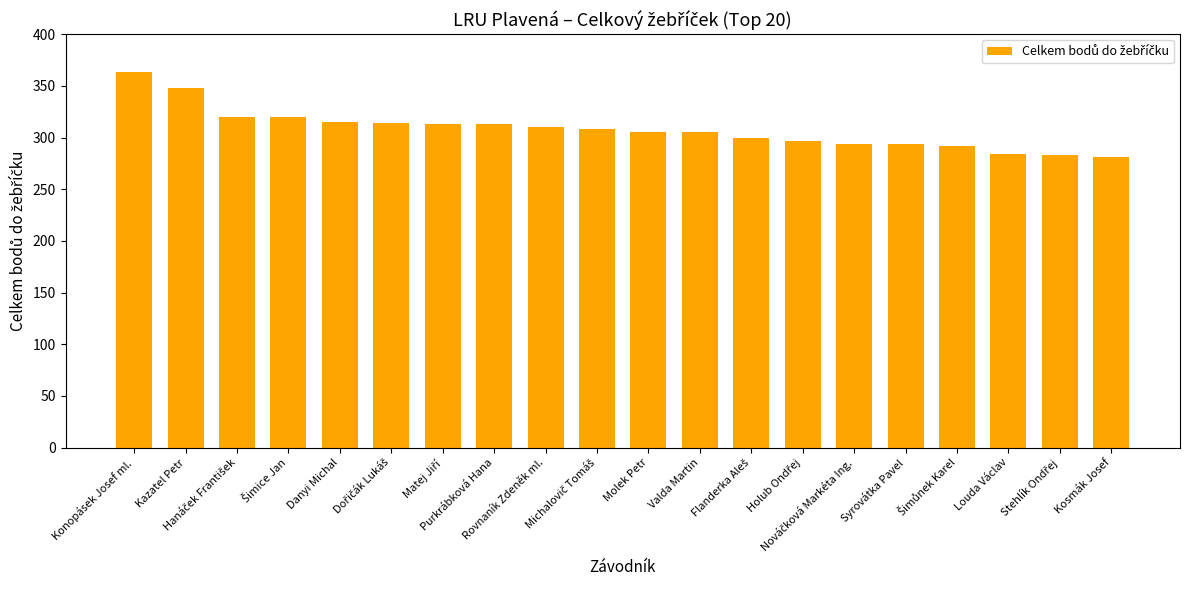

What is the maximum value shown in the chart?

363